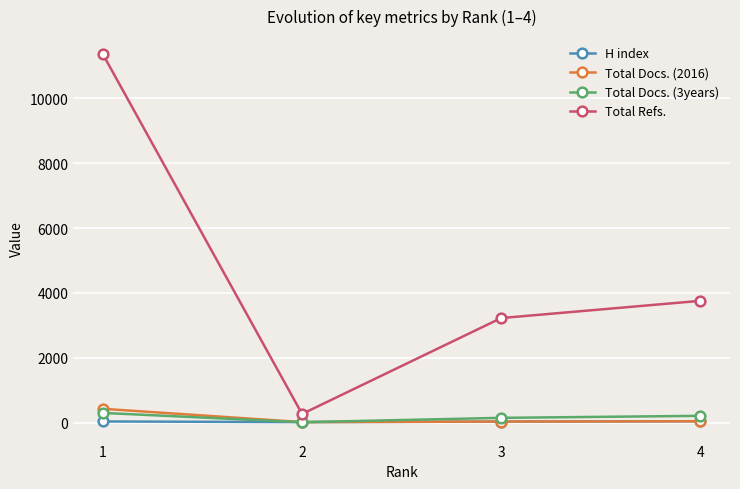

How many data points in Total Docs. (2016) are less than 43?

2